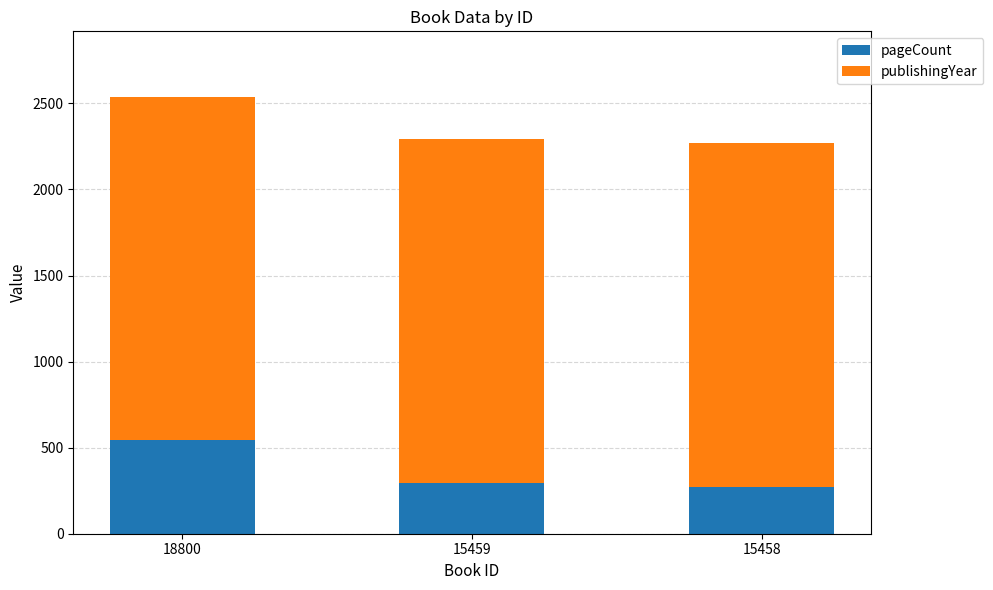

What is the total value across all series at 15459?

2296